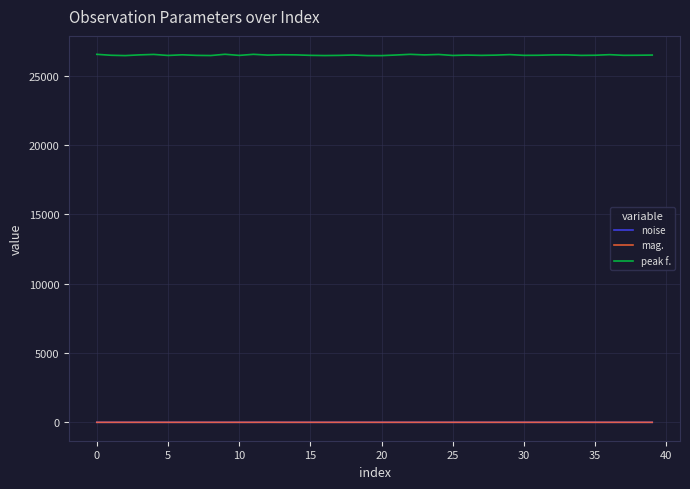

What is the average value of the noise series?

1.3